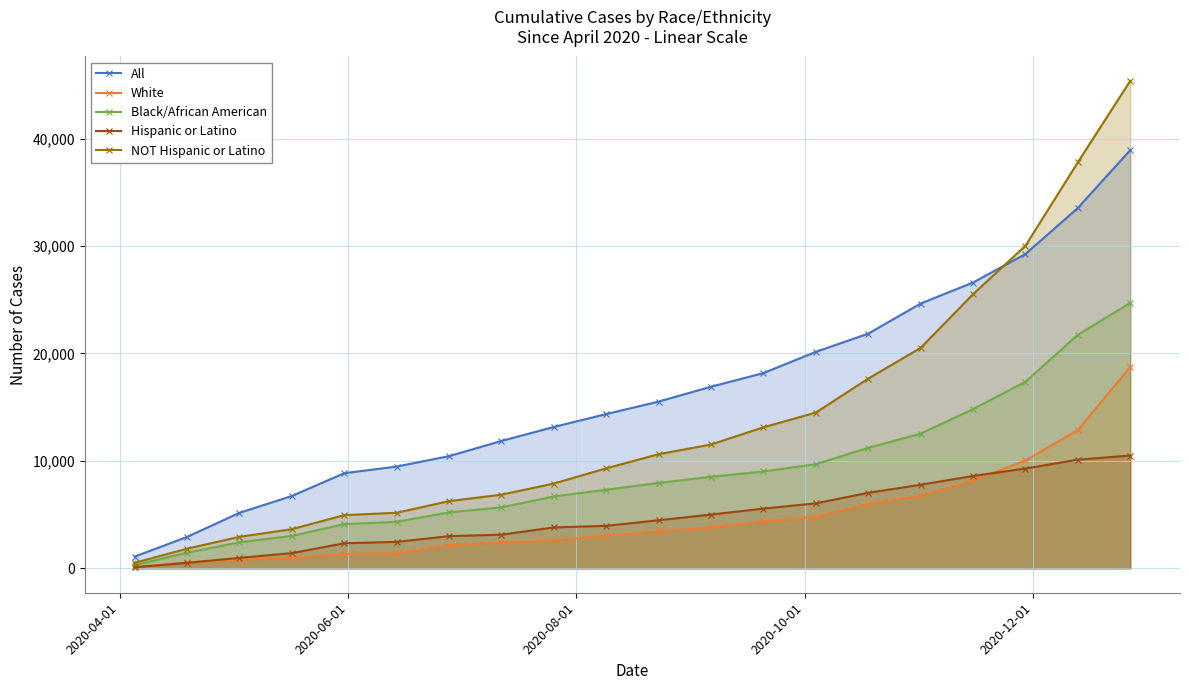

Which series has the largest total across all categories?

All